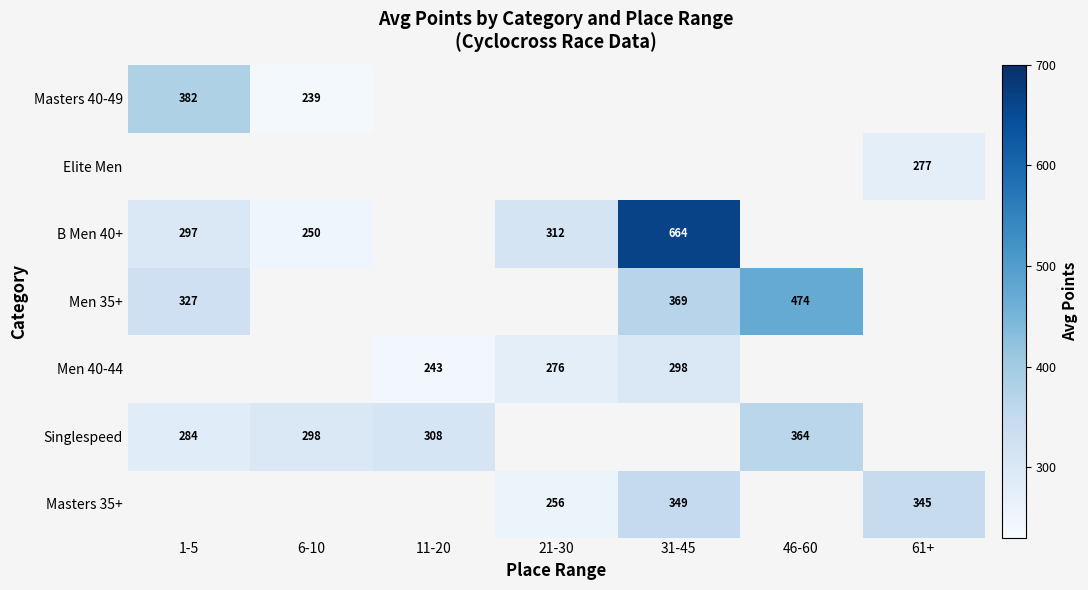

At which category does the chart reach its minimum across all series?

6-10